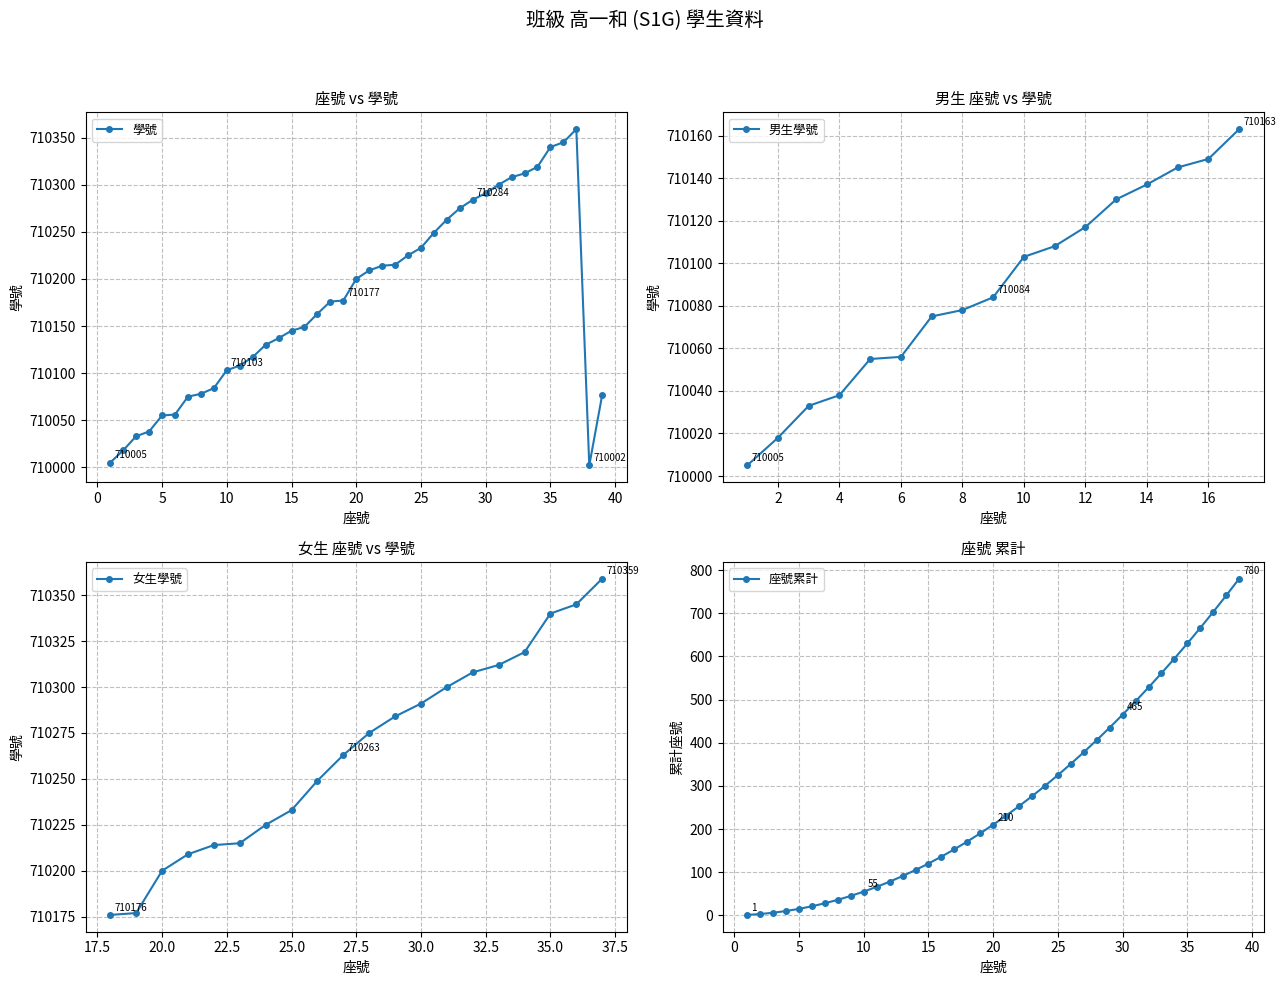

True or false: there are more than 0 points higher than both neighbors.

True